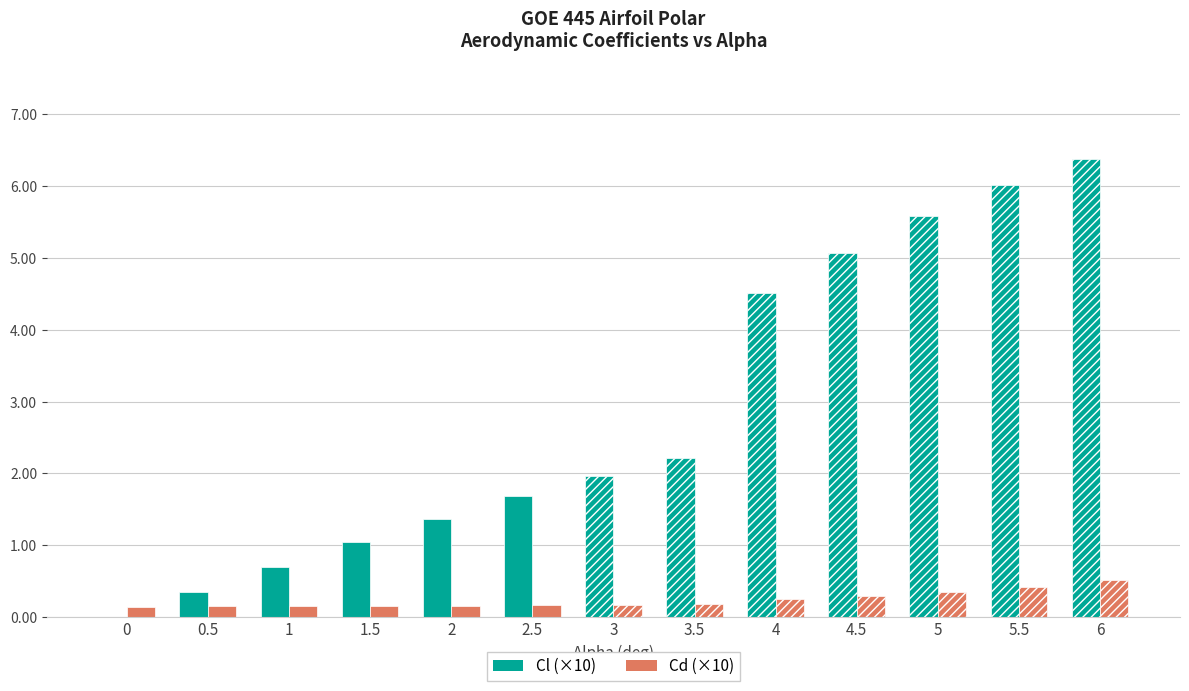

Between 2.5 and 5, which series saw the biggest shift?

Cl (×10)